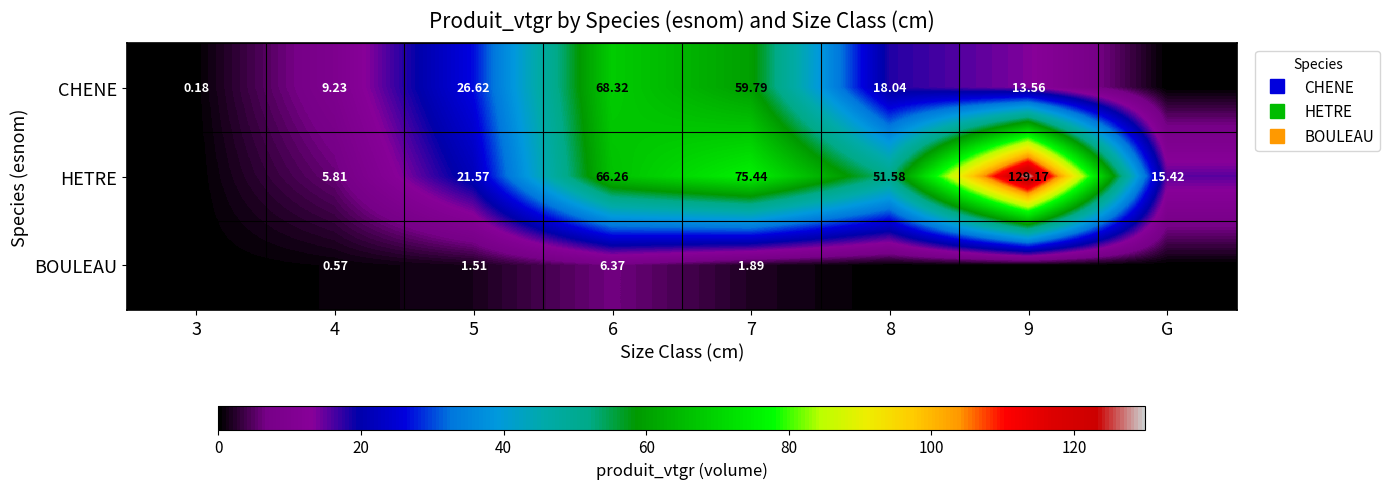

Which has a higher value, 3 or G?

3